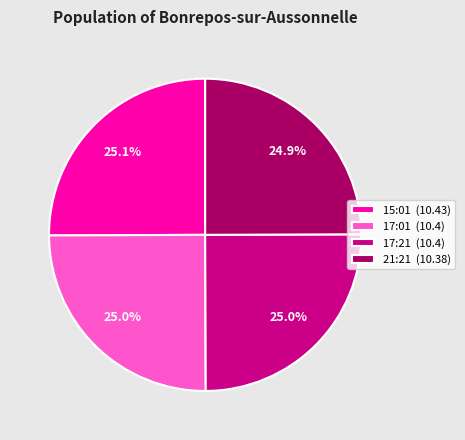

What percentage is NOT represented by 15:01 (10.43)?

74.9%